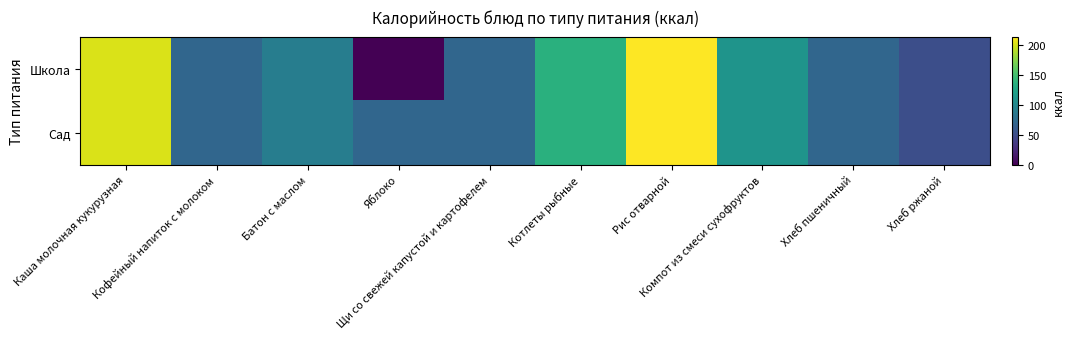

Which series changed the most between Батон с маслом and Яблоко?

Школа